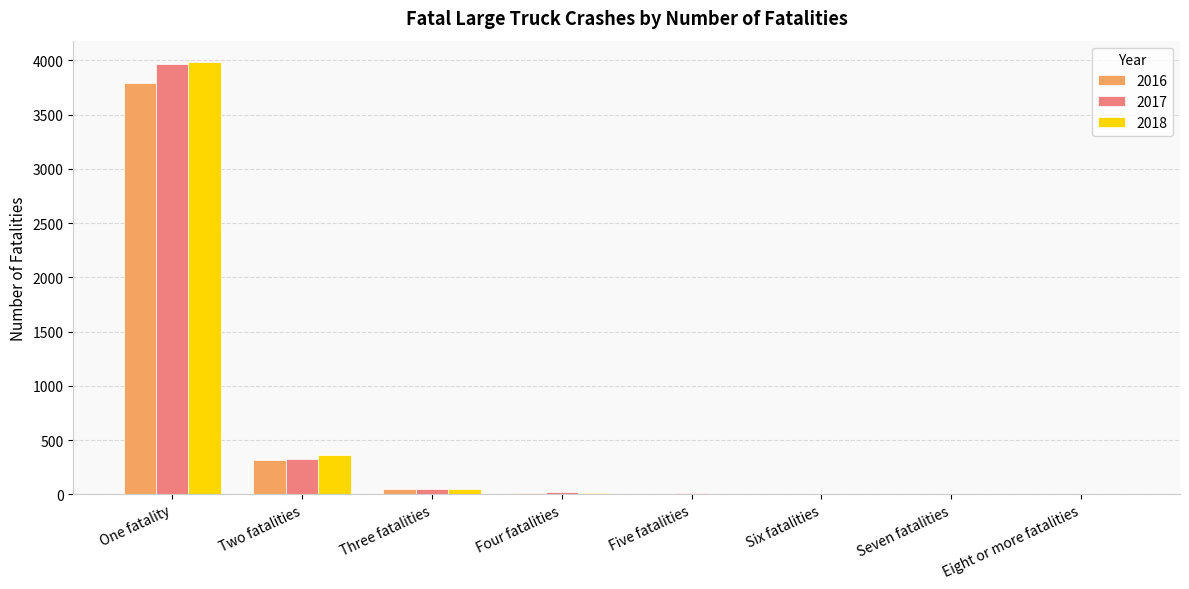

How many data points does each series have?

8